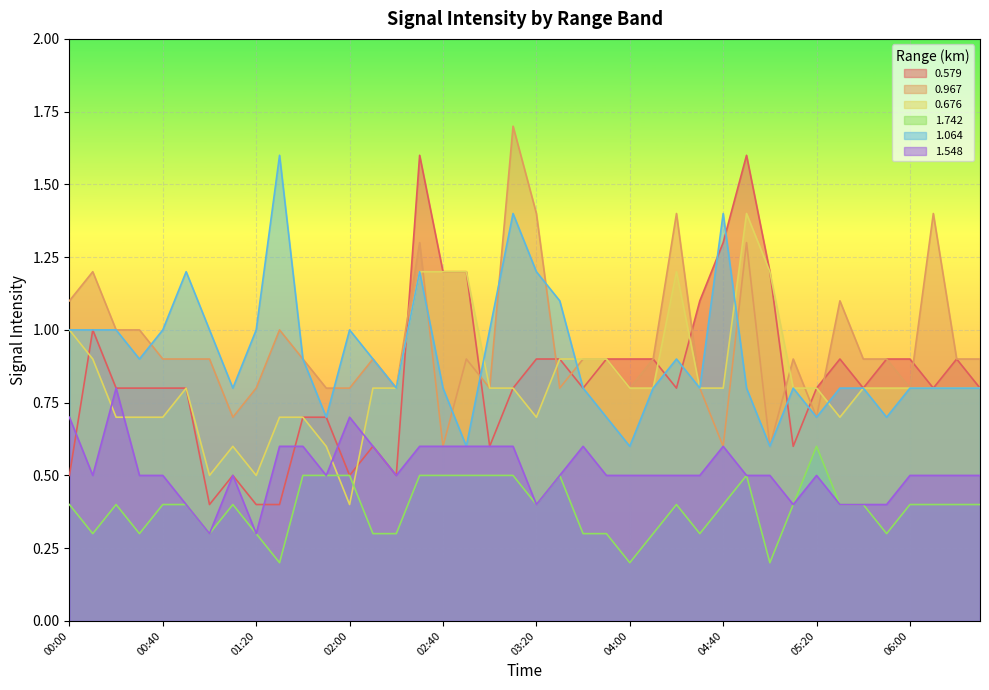

Is it true that 1.742 equals 0.5 at 02:30?

True